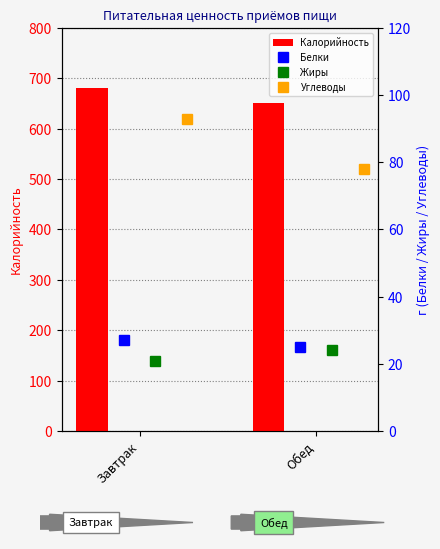

What is the total value across all series at Завтрак?

821